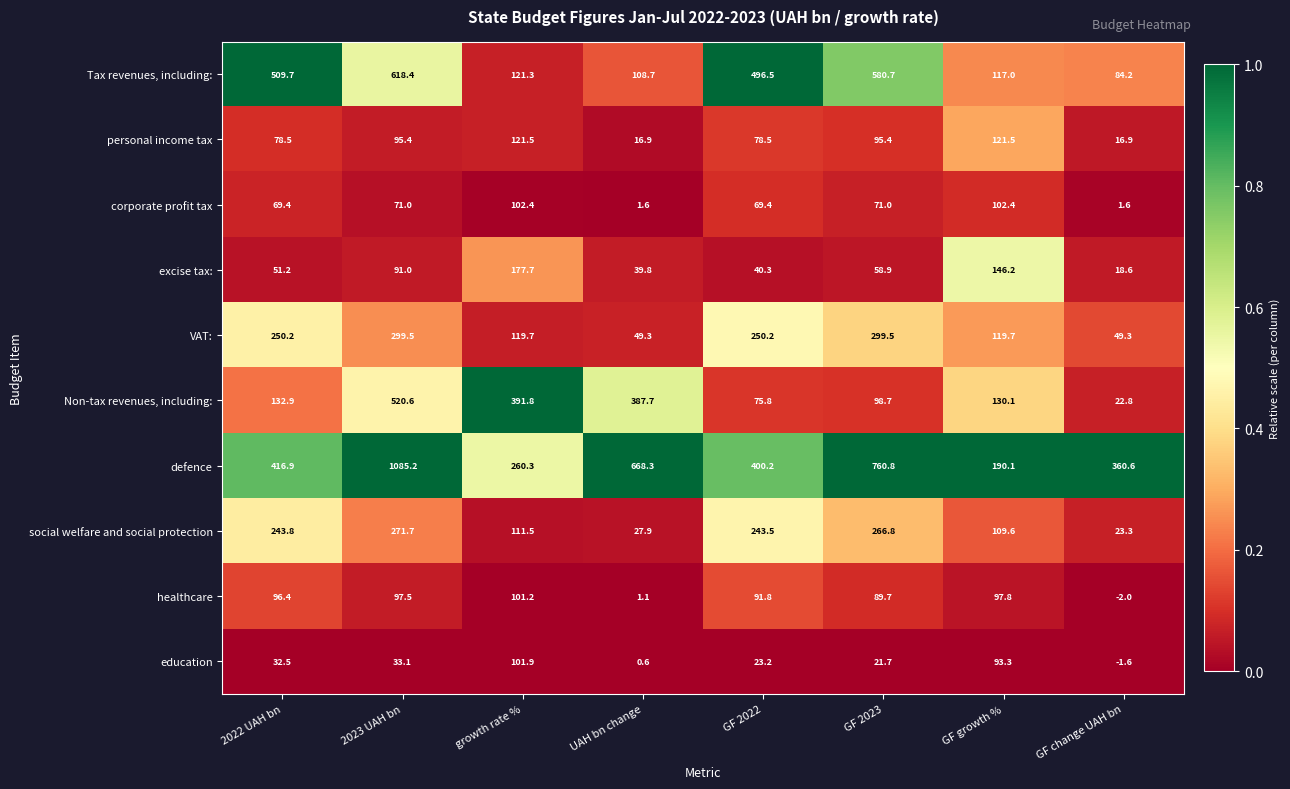

Is it true that excise tax: equals 51.2 at 2022 UAH bn?

True